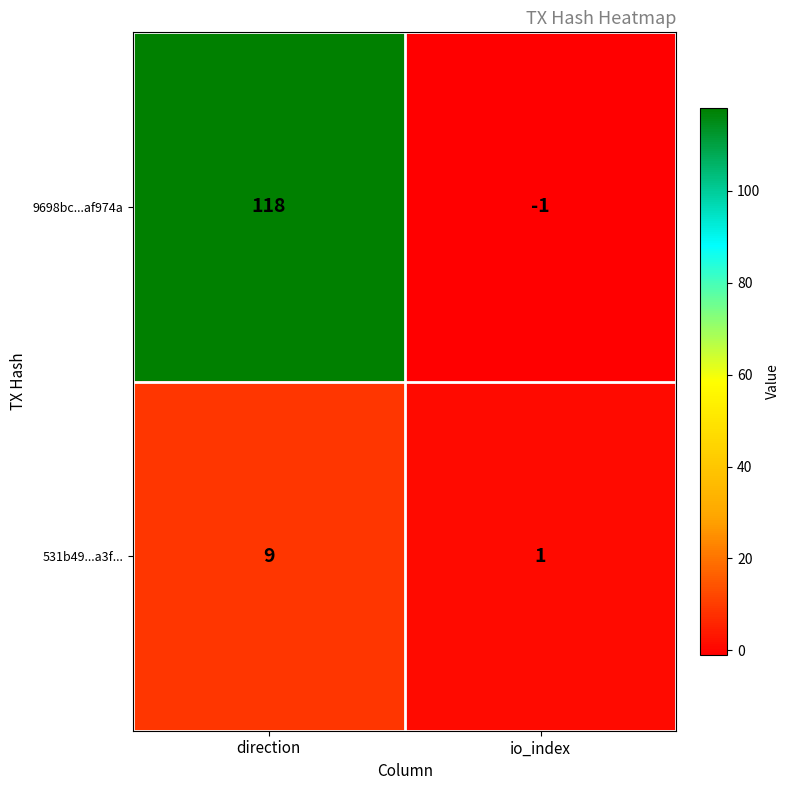

At which category is the sum across all series the highest?

direction